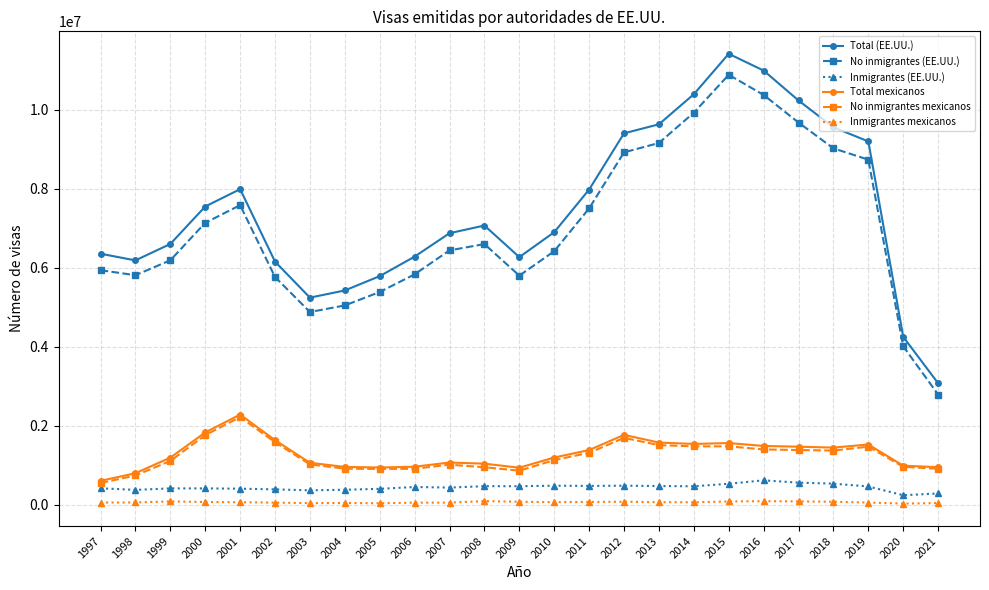

What is the smallest value displayed?

29128